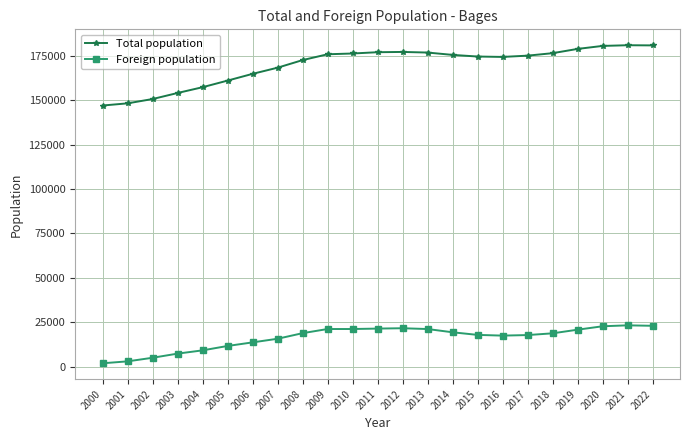

How many lines are shown in the chart?

2